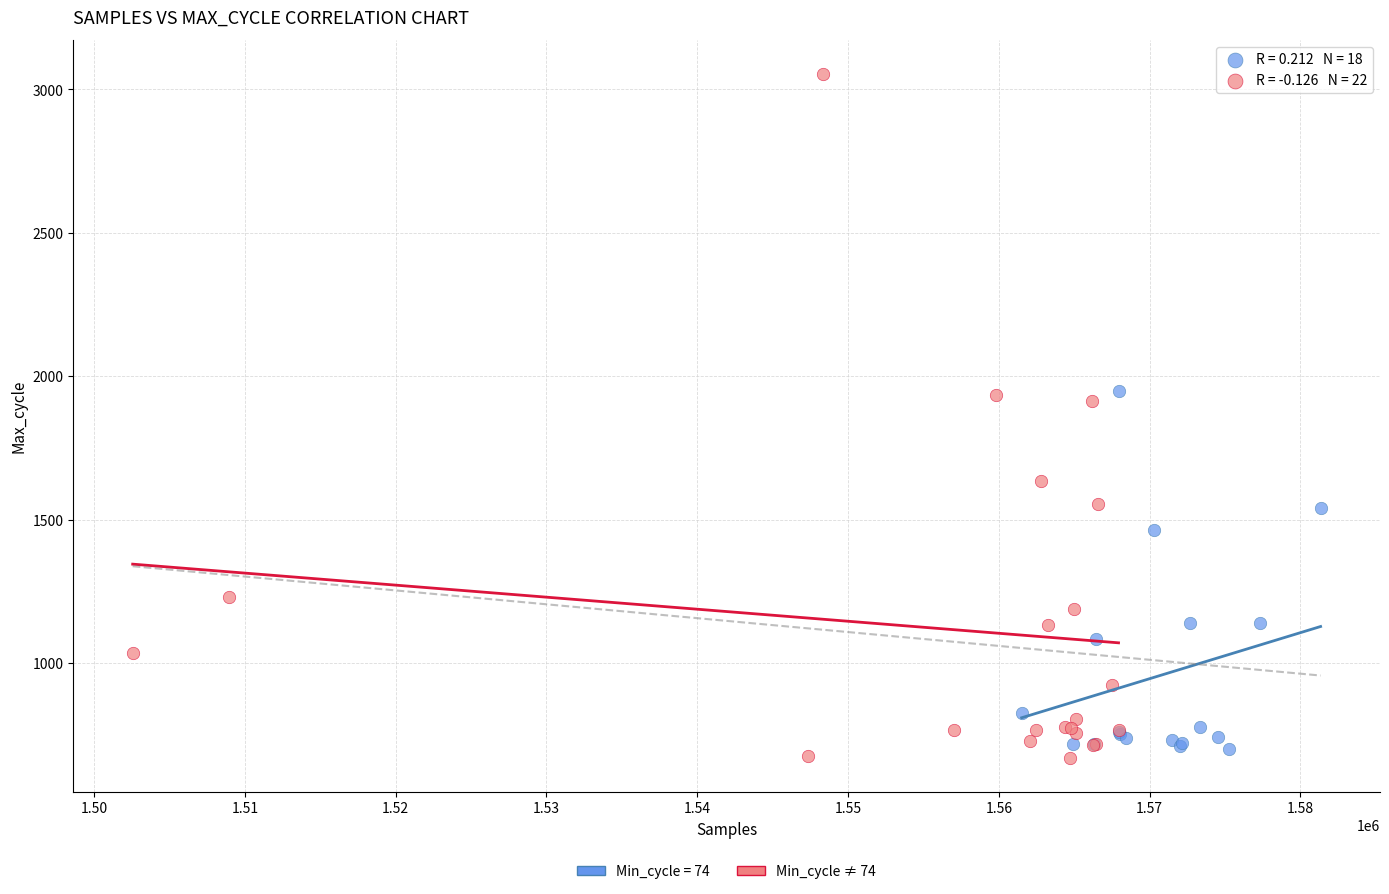

Which series reaches the maximum Y coordinate?

Min_cycle ≠ 74